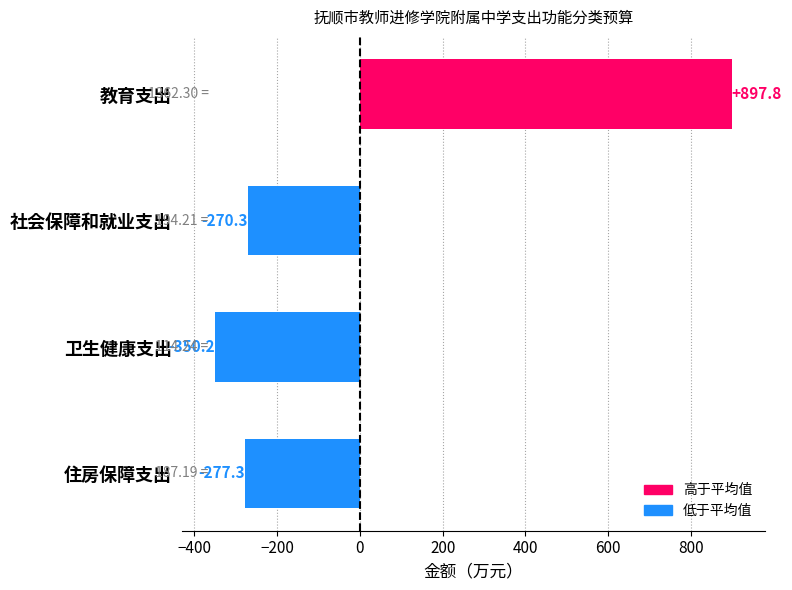

What is the difference between the second highest and second lowest values?

7.0